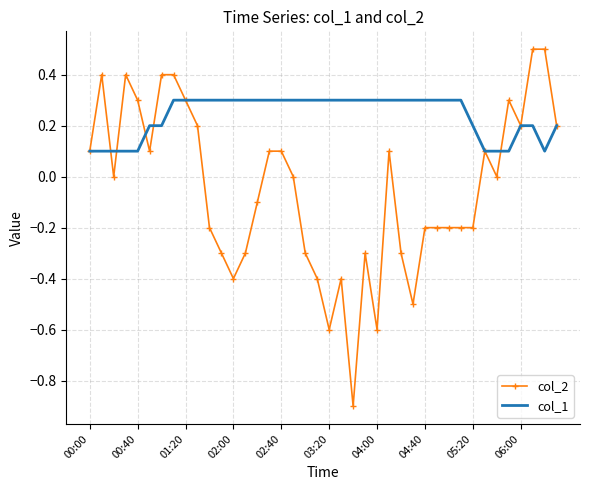

Rank the series by their maximum value, from lowest to highest.

col_1, col_2